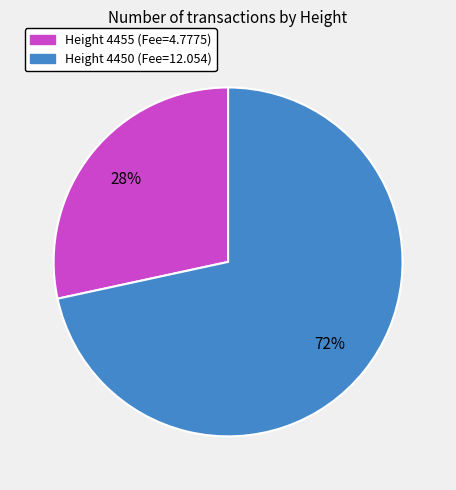

How many segments does this pie chart have?

2